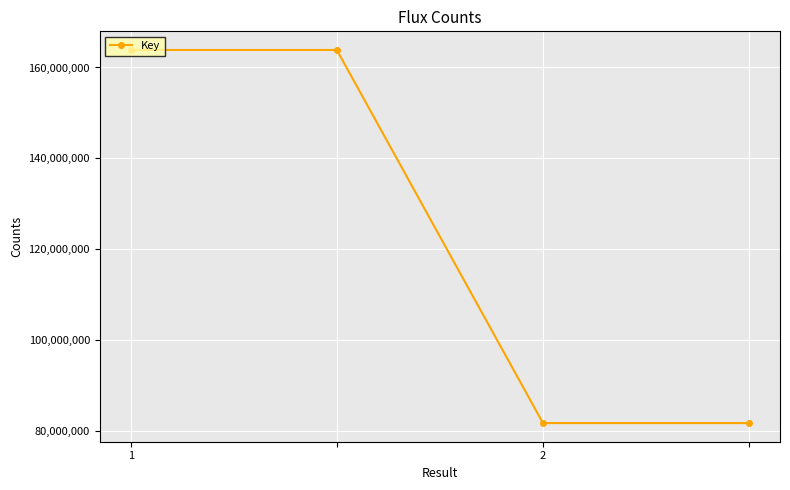

Does the chart display data point markers on the line(s)?

Yes